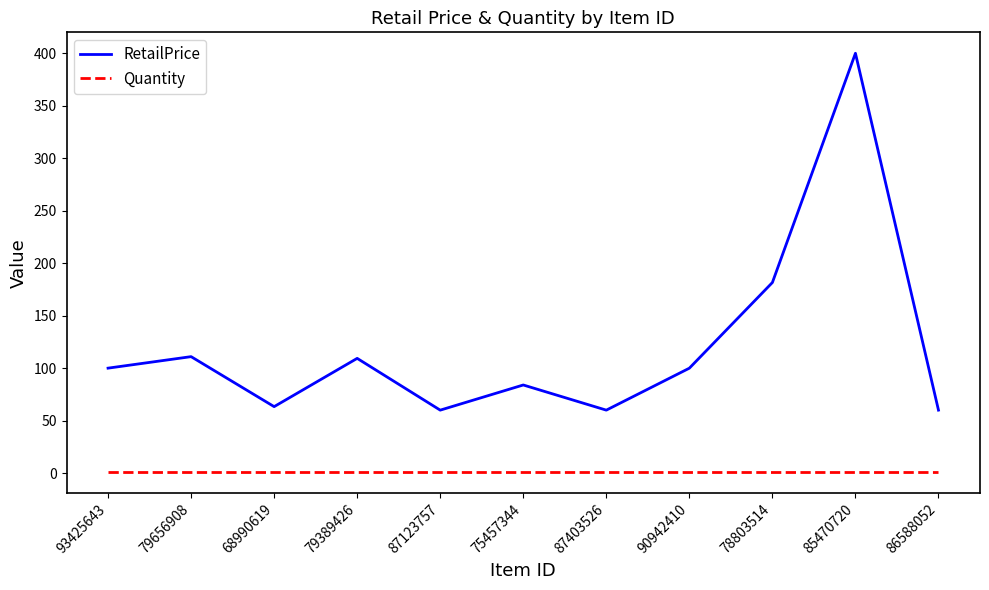

What is the sum of the RetailPrice values at 75457344 and 78803514?

265.5